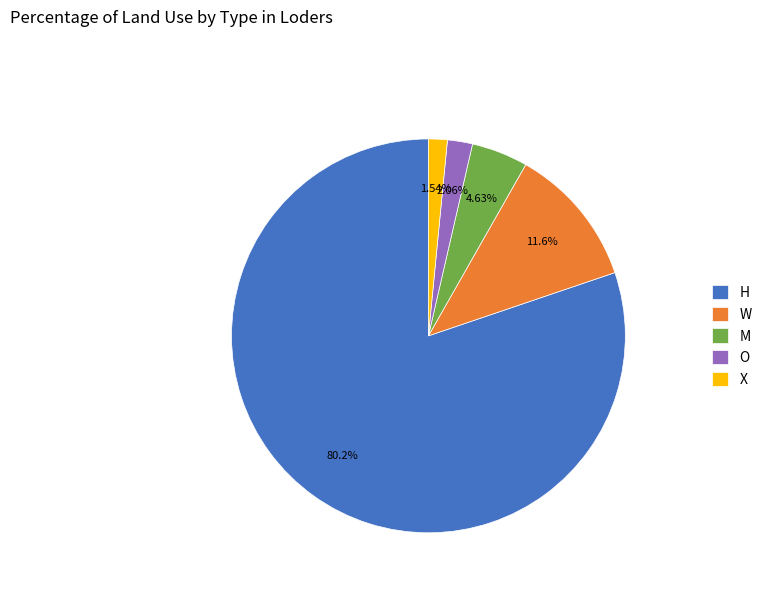

The W slice represents 6% of the pie. True or false?

False